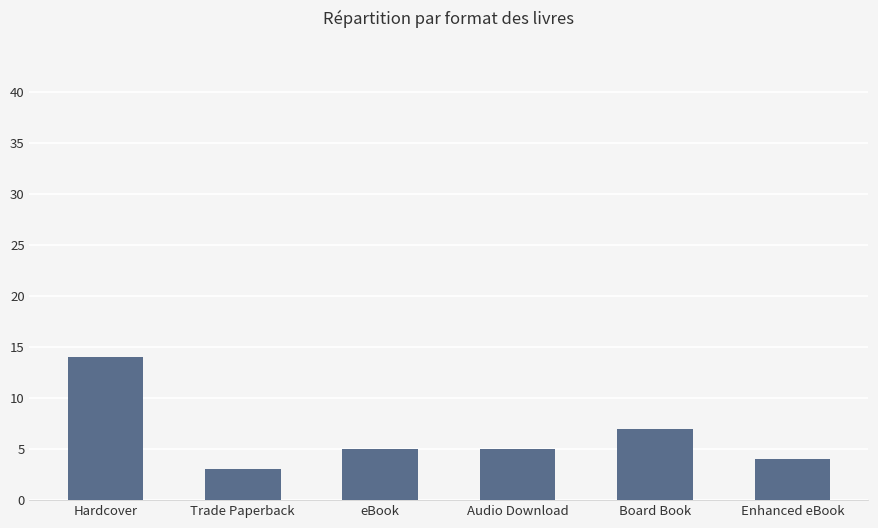

Reading left to right, list all the values displayed in this chart.

14	3	5	5	7	4